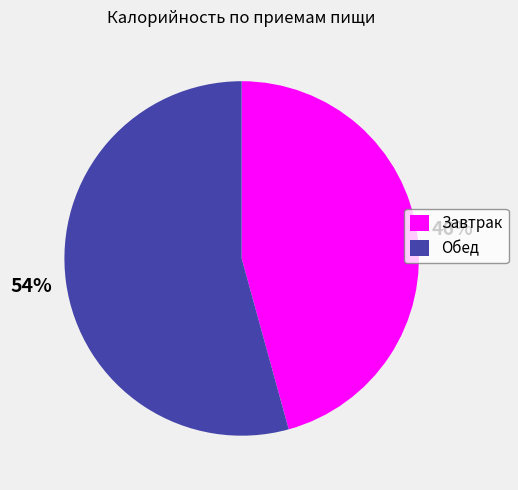

How many slices are in this pie chart?

2